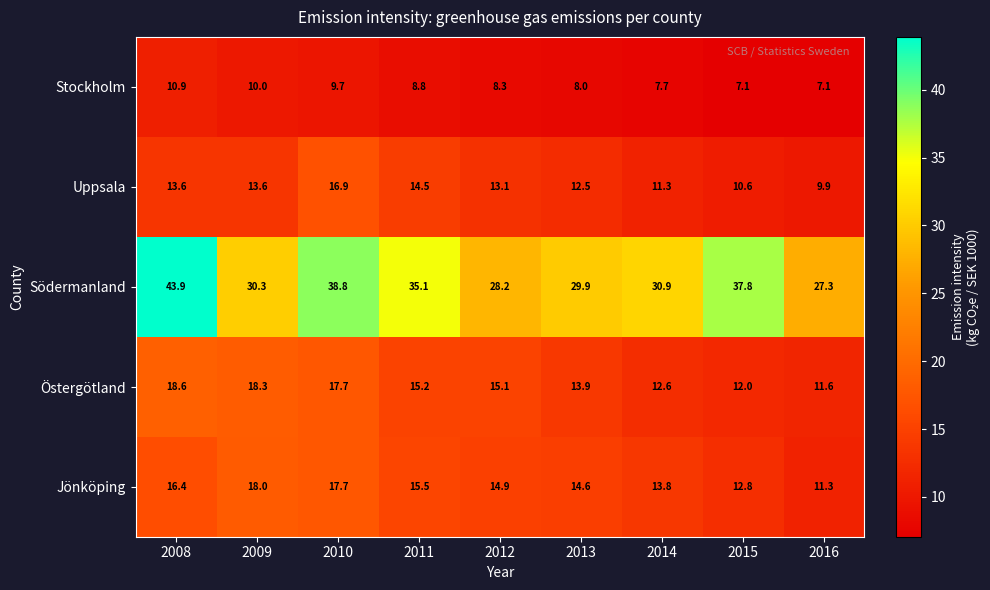

Which series has the widest spread of values?

Södermanland